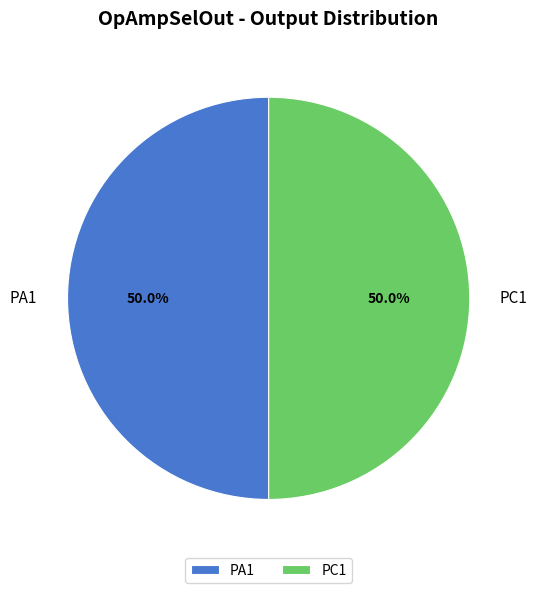

What percentage is NOT represented by PC1?

50.0%